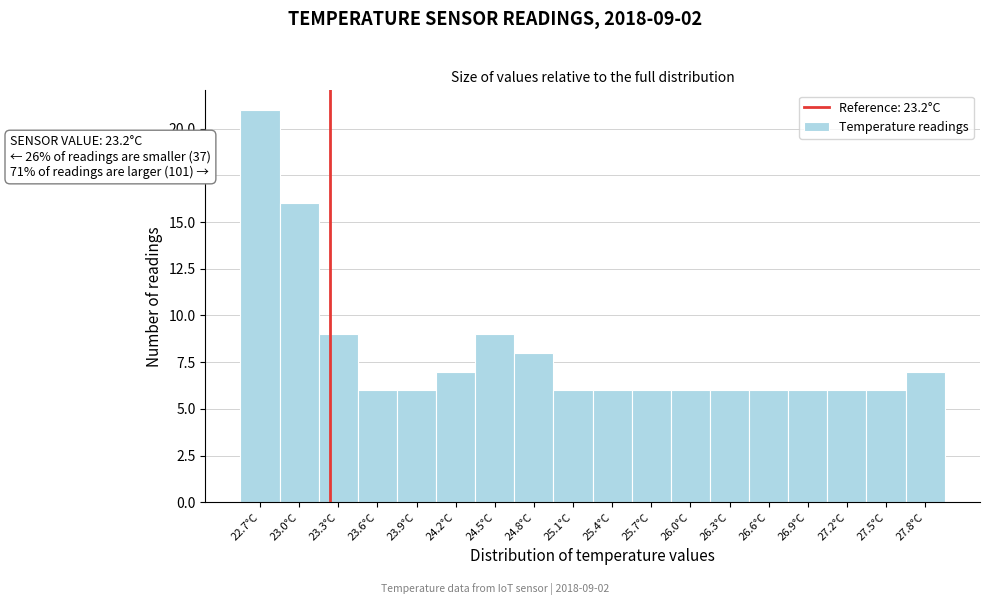

Over which range of the x-axis is the bar tallest?

22.50 to 22.80